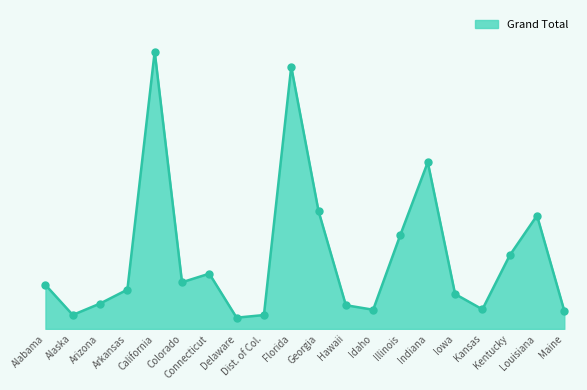

What is the change in value from Florida to Maine?

-48912